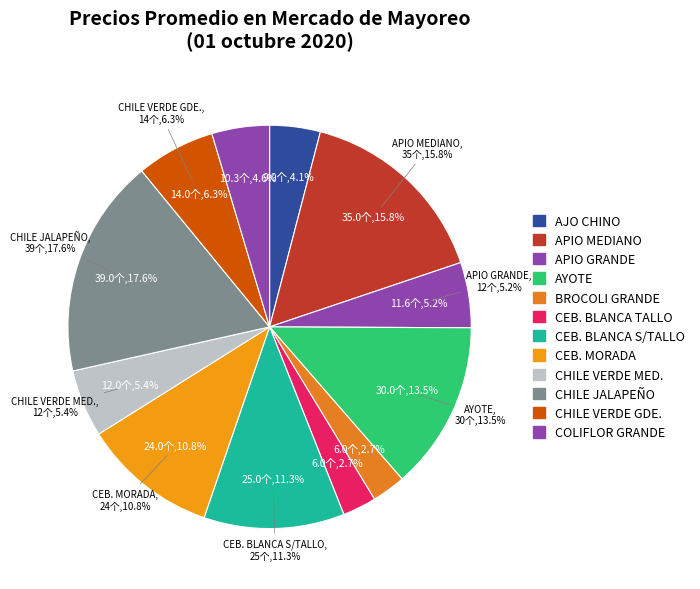

To the nearest percent, what is the difference between the largest and smallest slice percentages?

15%